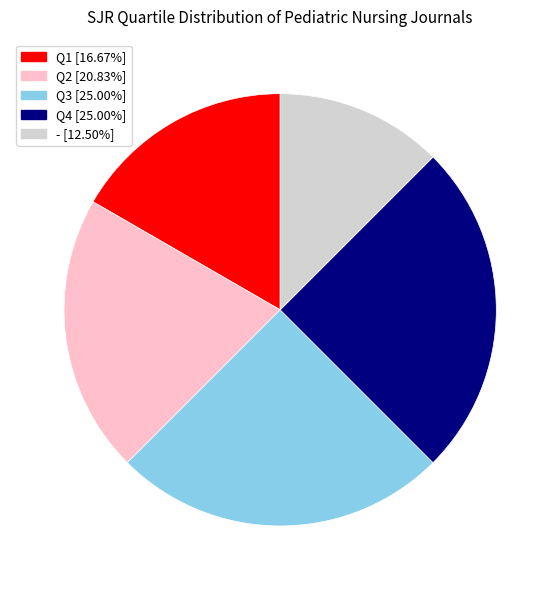

Which slice is the smallest?

-